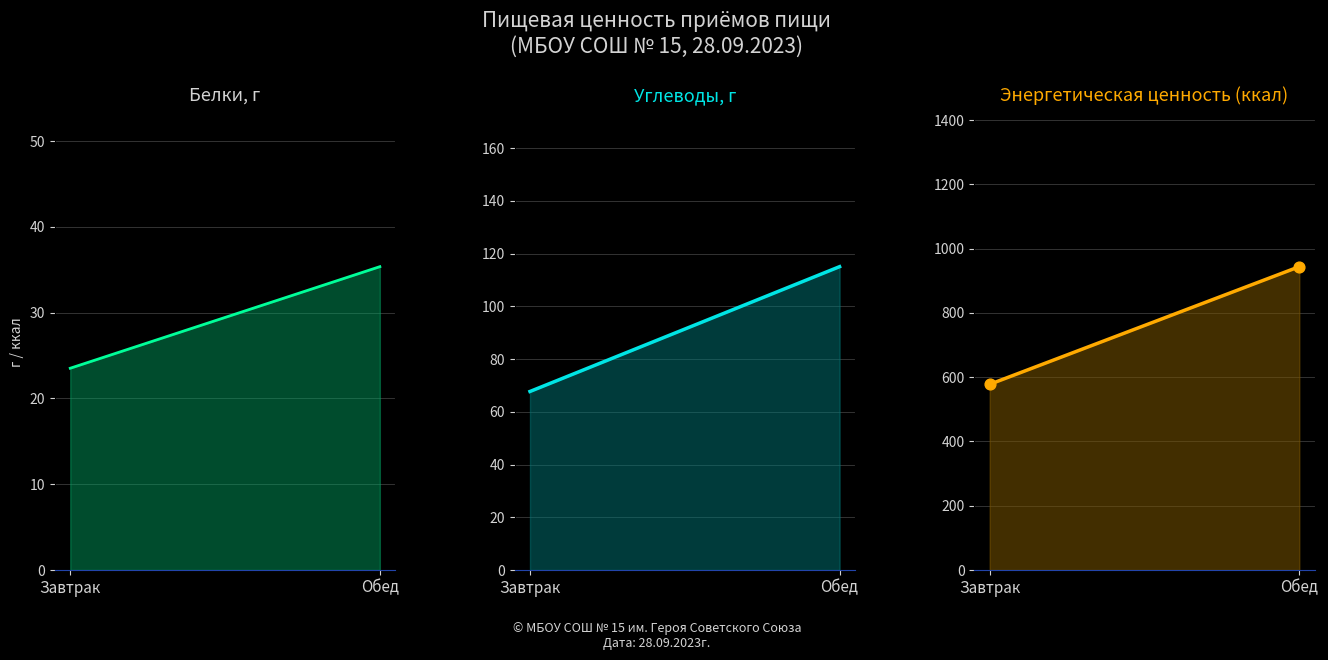

What are all the series names shown in the legend?

Белки, г, Углеводы, г, Энергетическая ценность (ккал)